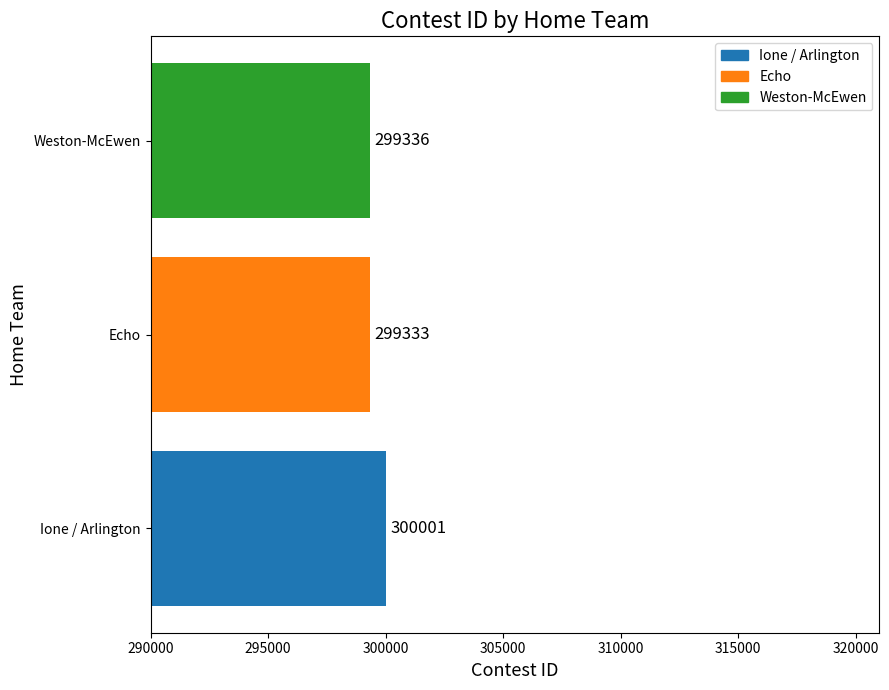

What is the maximum value shown in the chart?

300001